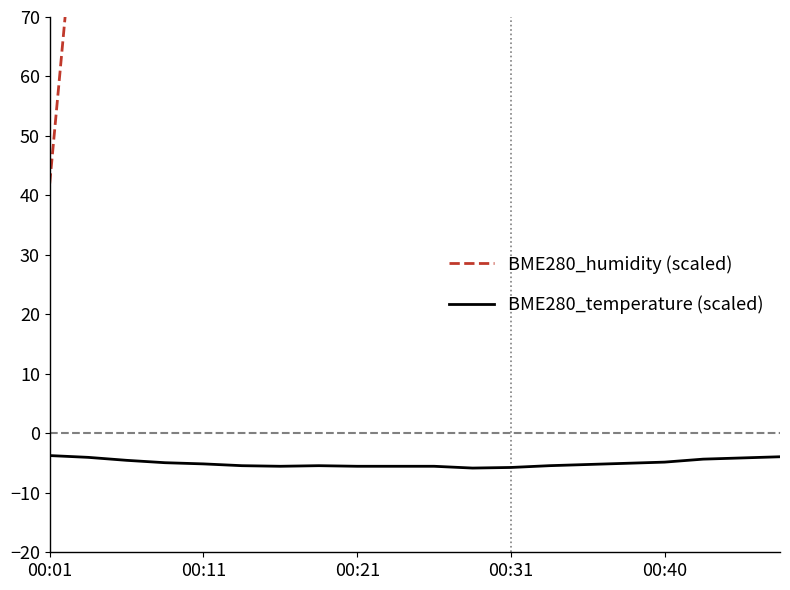

What is the value of the BME280_temperature (scaled) point at the 20th from the left?

-3.9